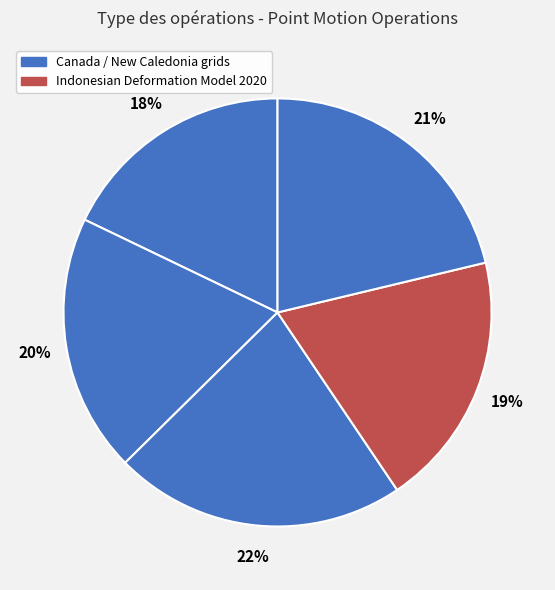

Count the number of slices in the pie.

5